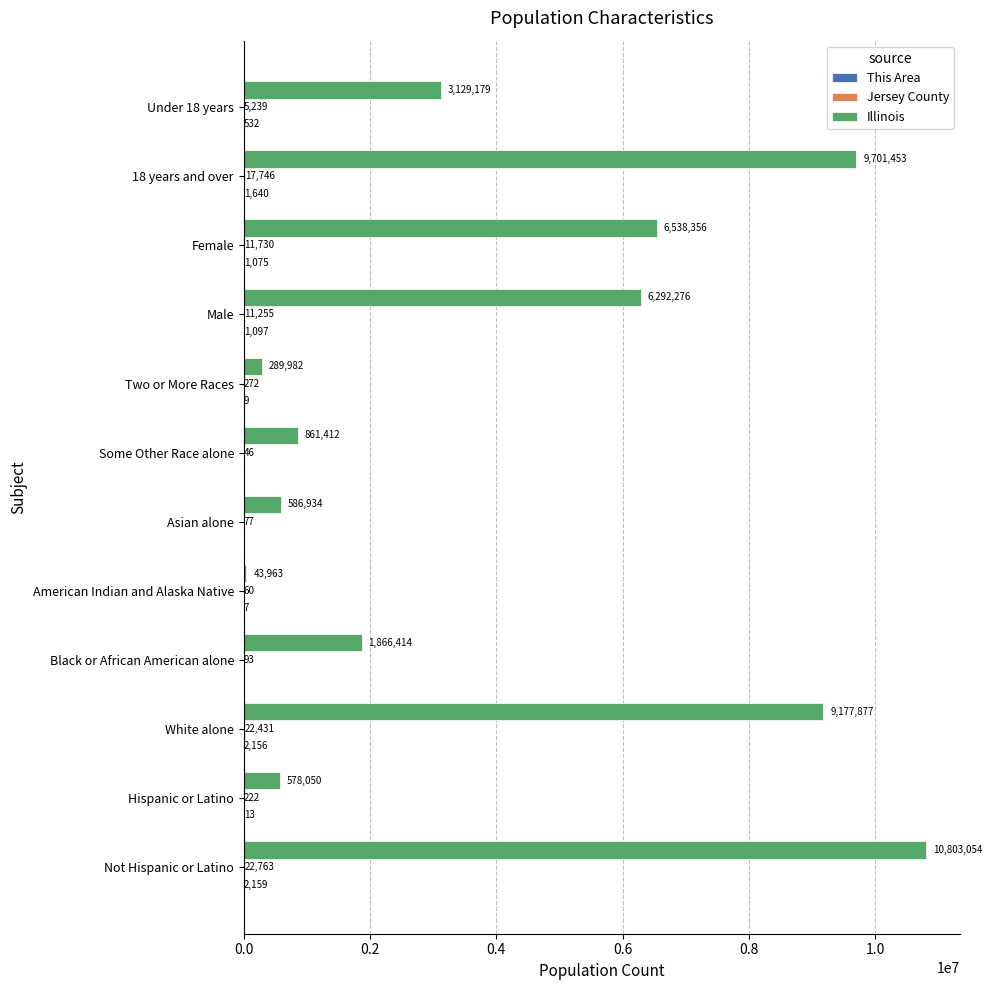

True or false: Illinois has a value of 6538356 at Female.

True